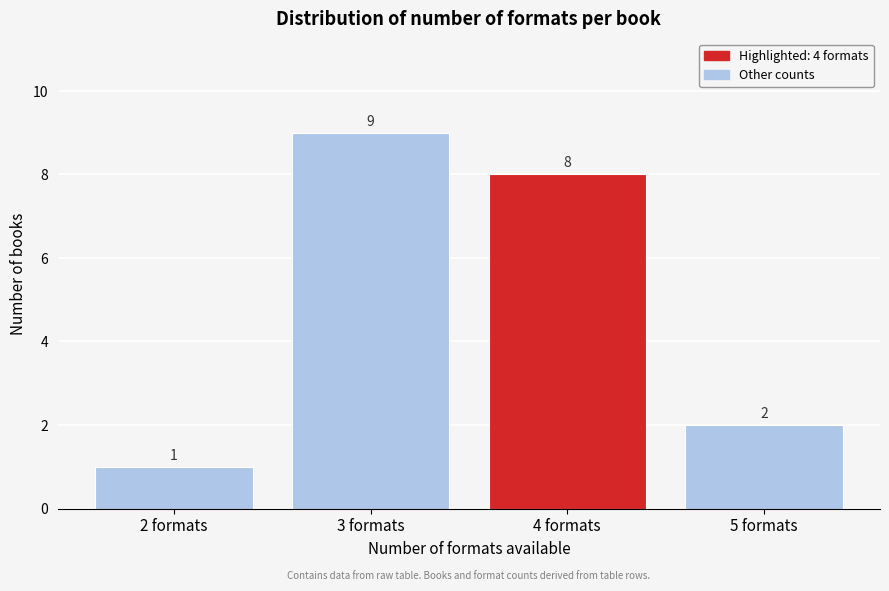

Reading left to right, list every bar in this chart as the range it spans on the x-axis followed by its height.

1.5 to 2.5: 1
2.5 to 3.5: 9
3.5 to 4.5: 8
4.5 to 5.5: 2